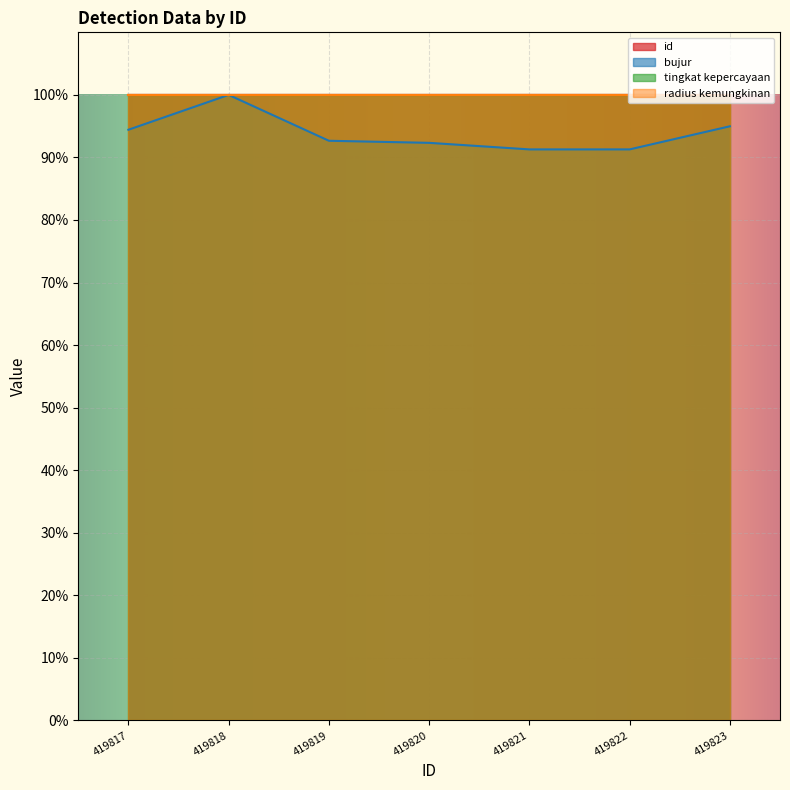

At which category is the sum across all series the highest?

419818